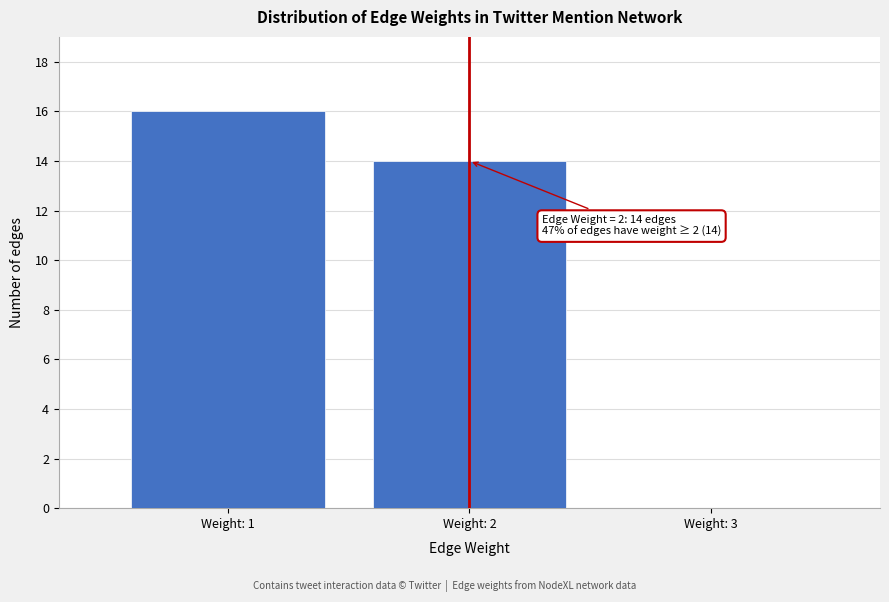

Reading right to left, extract all data points from this chart.

Weight: 3=0	Weight: 2=14	Weight: 1=16